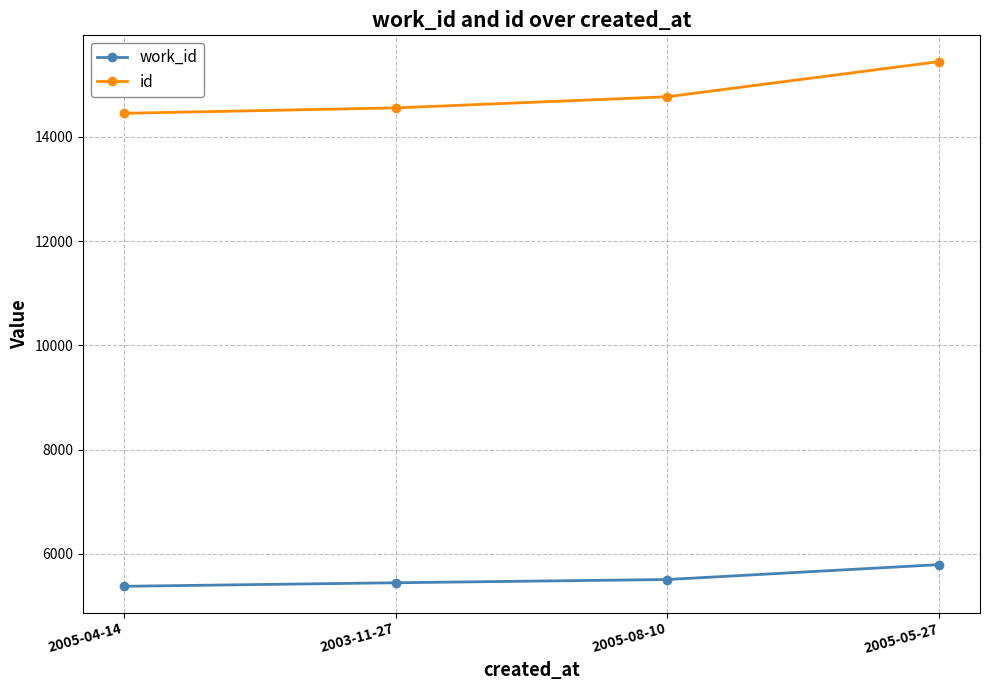

What is the label of the 2nd point from the left?

2003-11-27